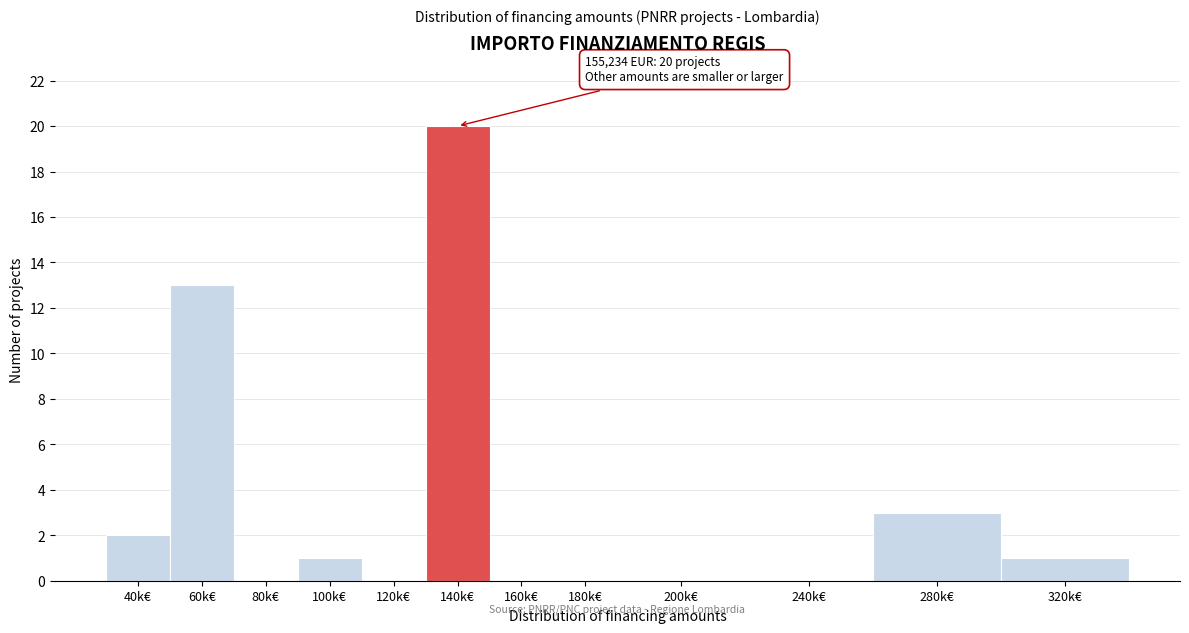

Reading left to right, transcribe all the data shown in this chart.

40k€=2	60k€=13	80k€=0	100k€=1	120k€=0	140k€=20	160k€=0	180k€=0	200k€=0	240k€=0	280k€=3	320k€=1